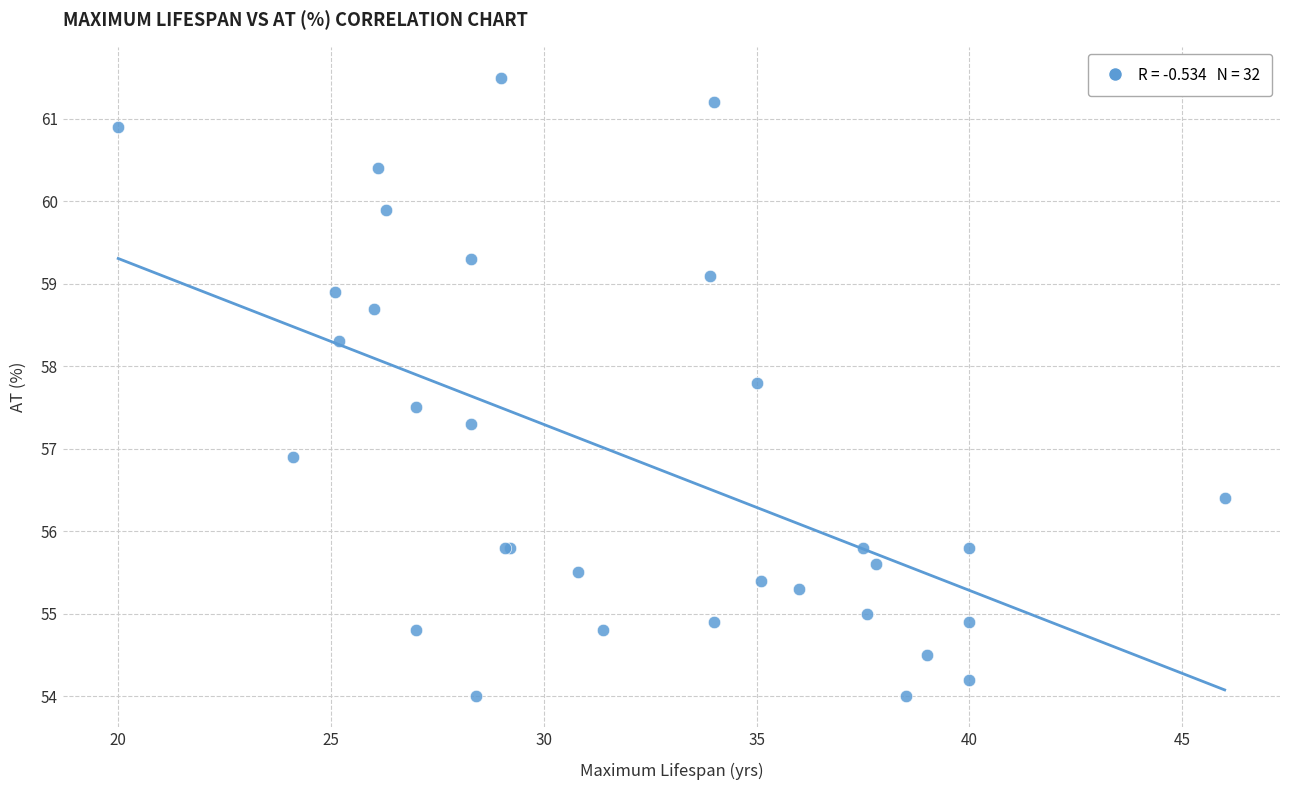

What Y value in the scatter plot is closest to 57?

56.9